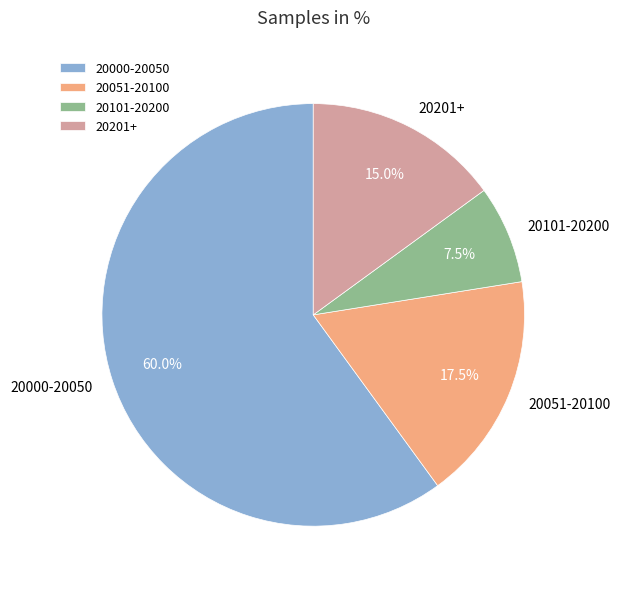

Is 20000-20050 the majority of the pie?

Yes